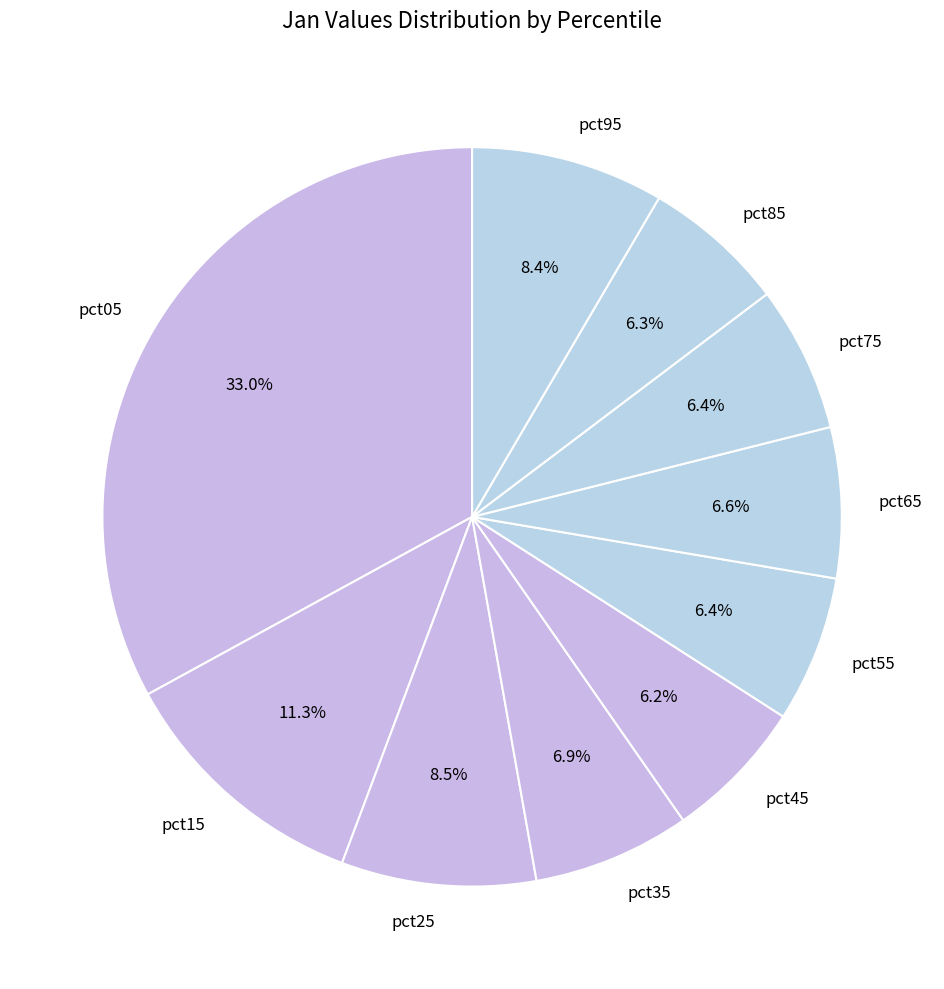

Is it true that pct95 is 8% of the pie?

True